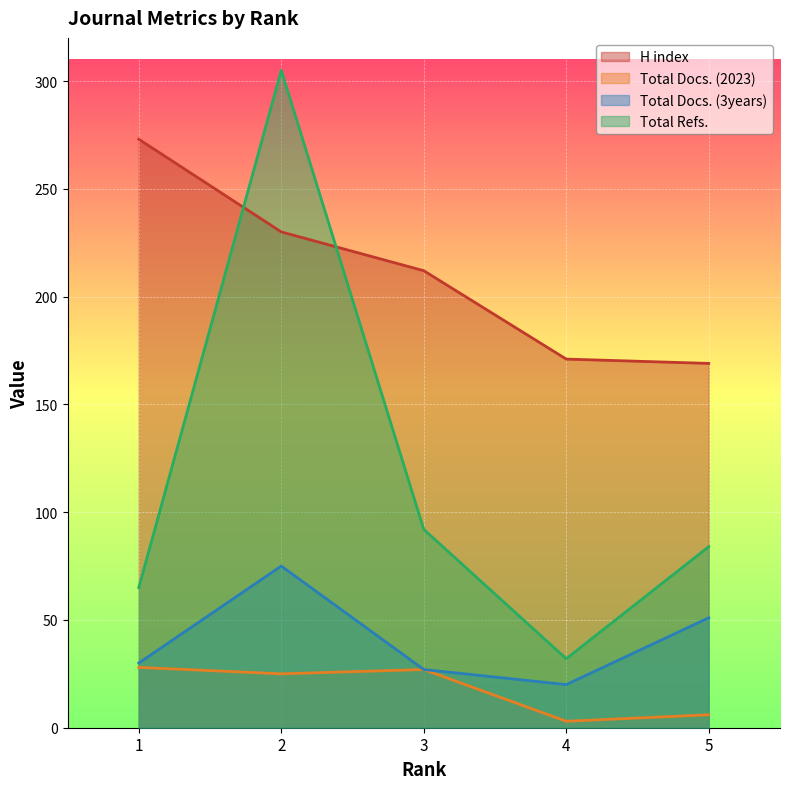

What is the value of the Total Docs. (3years) point at the 1st from the left?

30